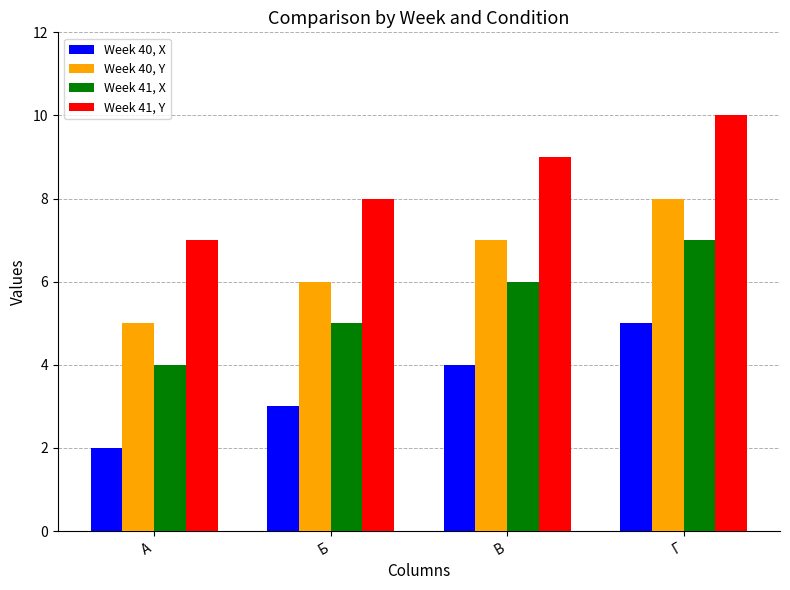

What value does the Week 40, X series have at А?

2